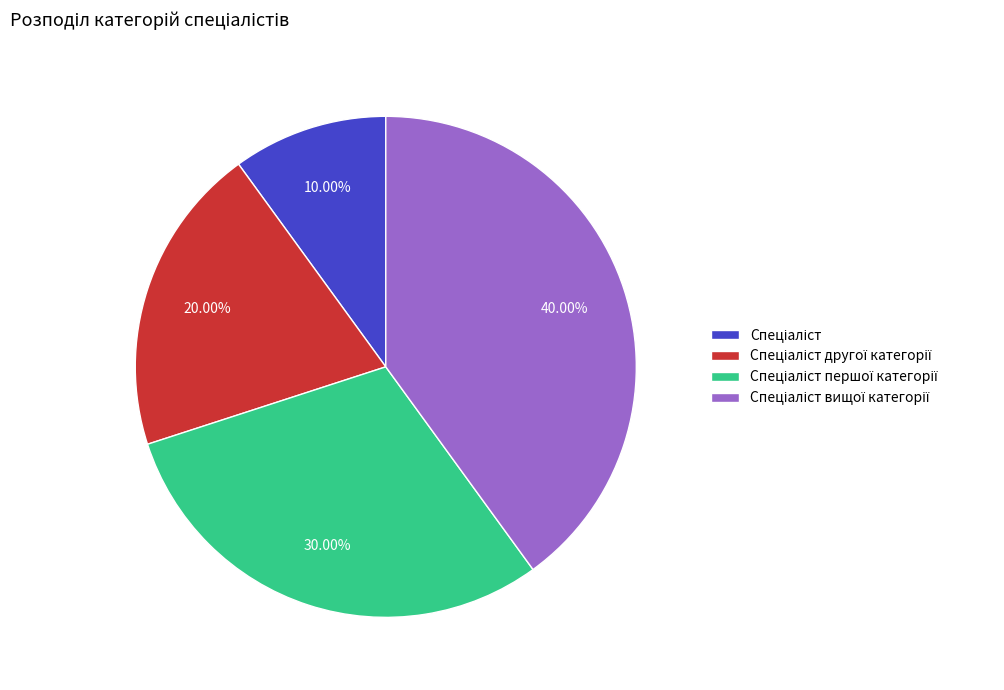

Is there a majority slice in this chart?

No